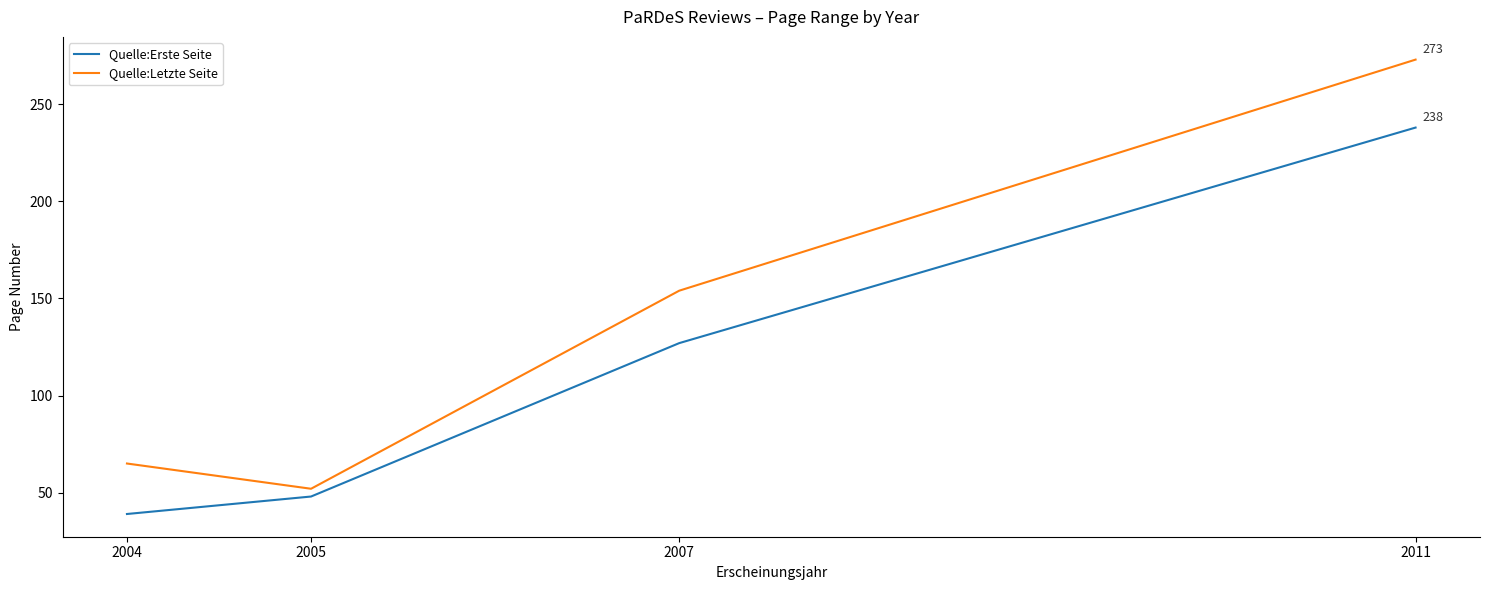

What is the approximate value of Quelle:Erste Seite at 2005, to the nearest 10?

50